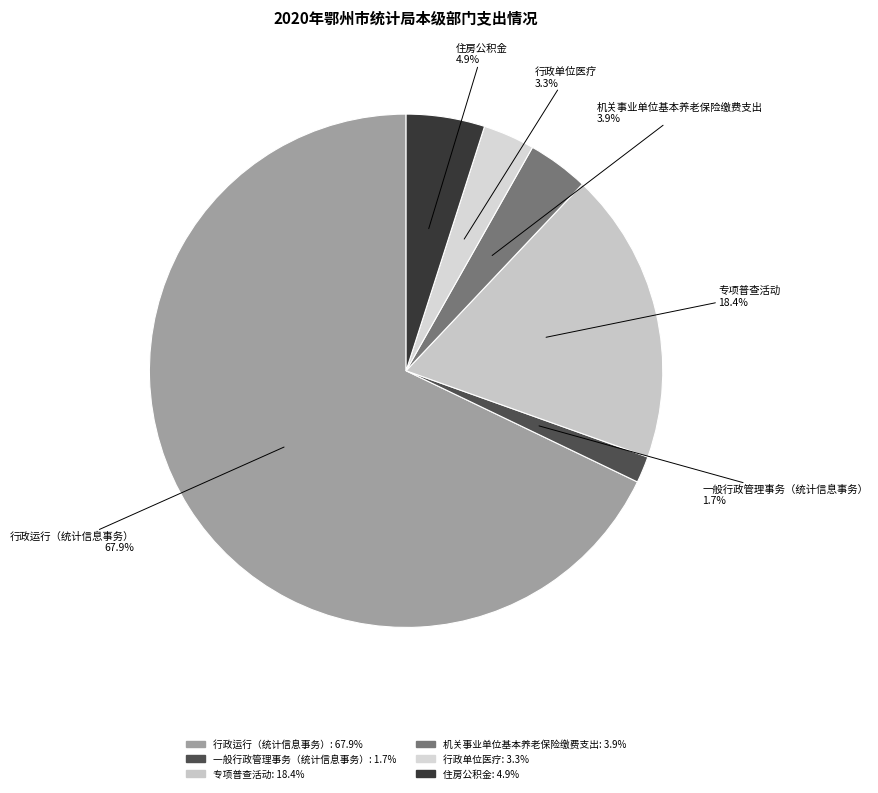

To the nearest percent, what is the difference between the largest and smallest slice percentages?

66%